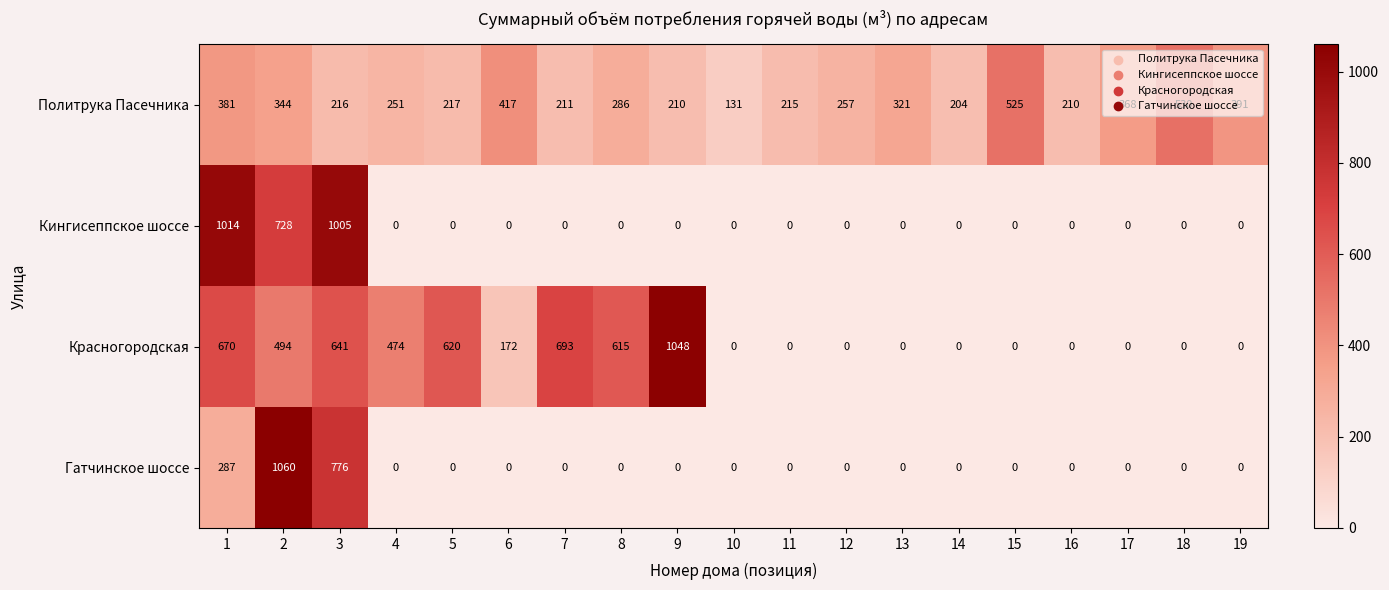

What is the sum of all Гатчинское шоссе values?

2123